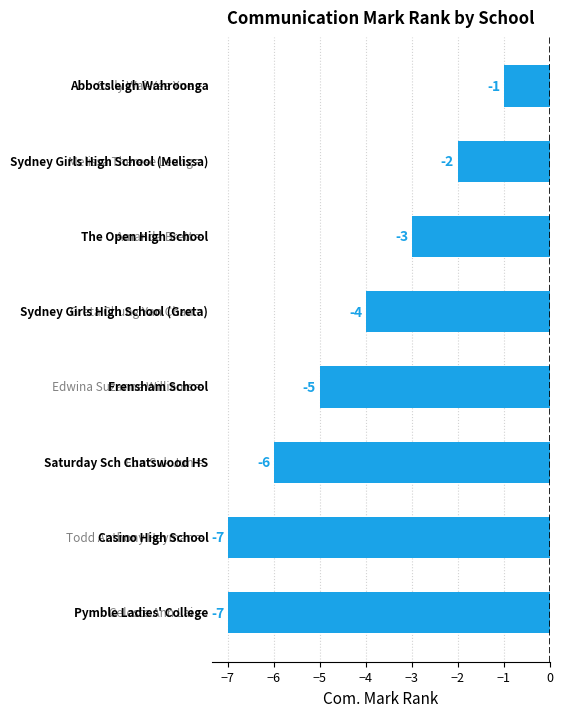

What is the value of the 2nd bar from the top?

-2